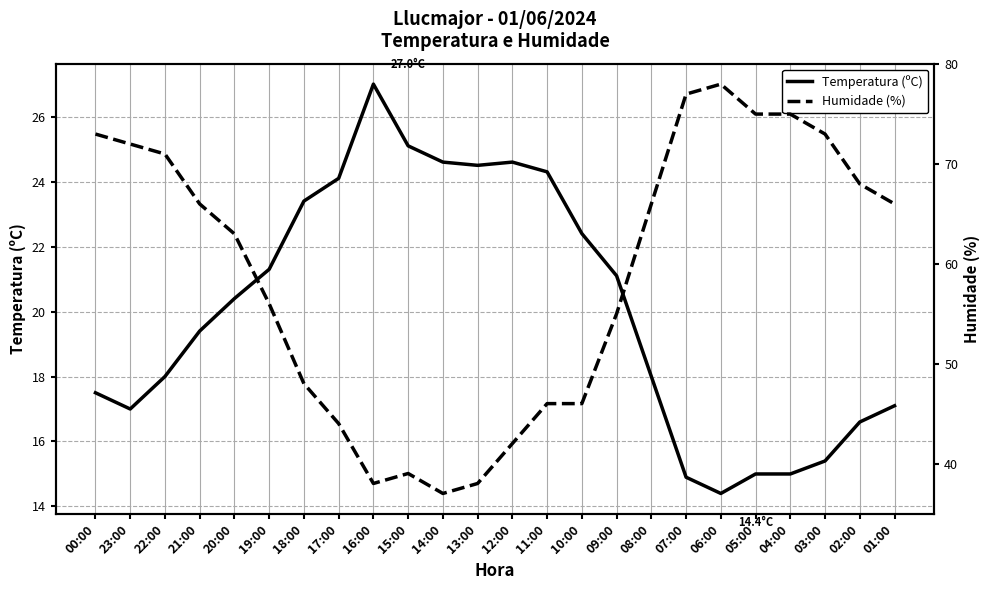

Reading left to right, what are all the values shown in this chart?

Temperatura (ºC): 17.5	17.0	18.0	19.4	20.4	21.3	23.4	24.1	27.0	25.1	24.6	24.5	24.6	24.3	22.4	21.1	18.0	14.9	14.4	15.0	15.0	15.4	16.6	17.1
Humidade (%): 73.0	72.0	71.0	66.0	63.0	56.0	48.0	44.0	38.0	39.0	37.0	38.0	42.0	46.0	46.0	55.0	66.0	77.0	78.0	75.0	75.0	73.0	68.0	66.0